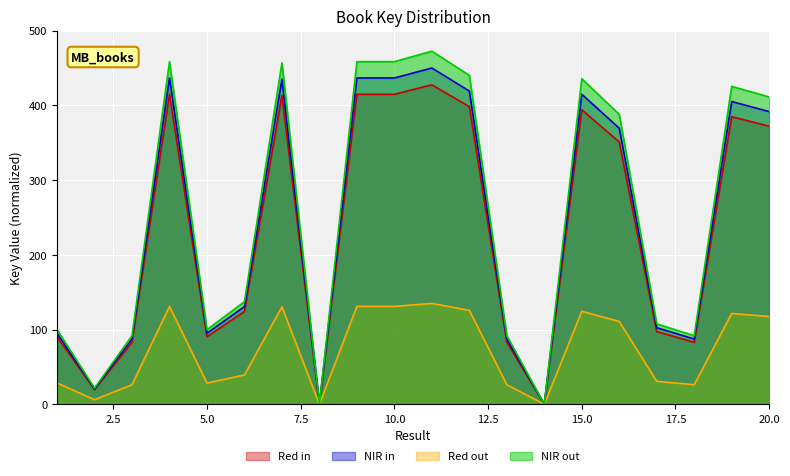

Which category has the lowest value across all series?

14